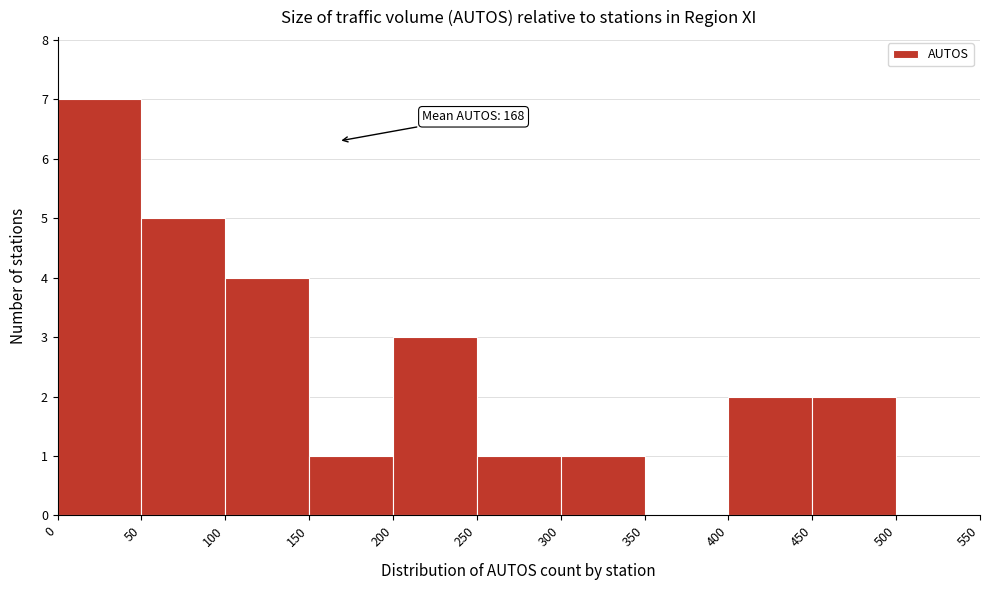

Which range on the x-axis has the tallest bar?

0 to 50